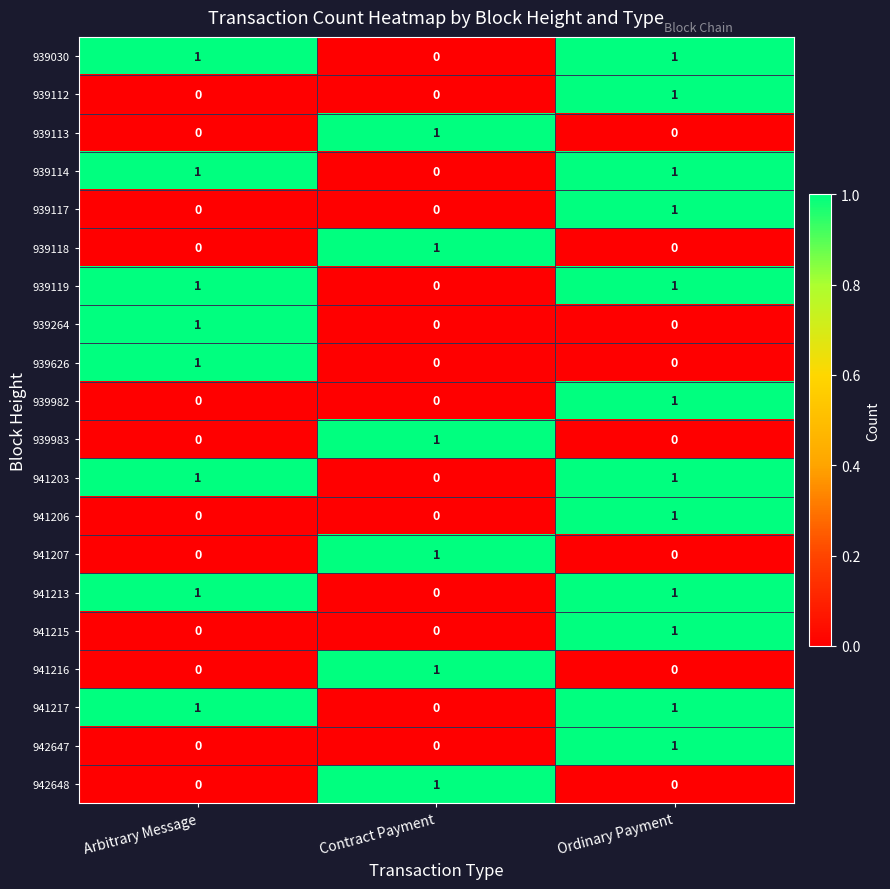

How many distinct data groups are displayed?

20